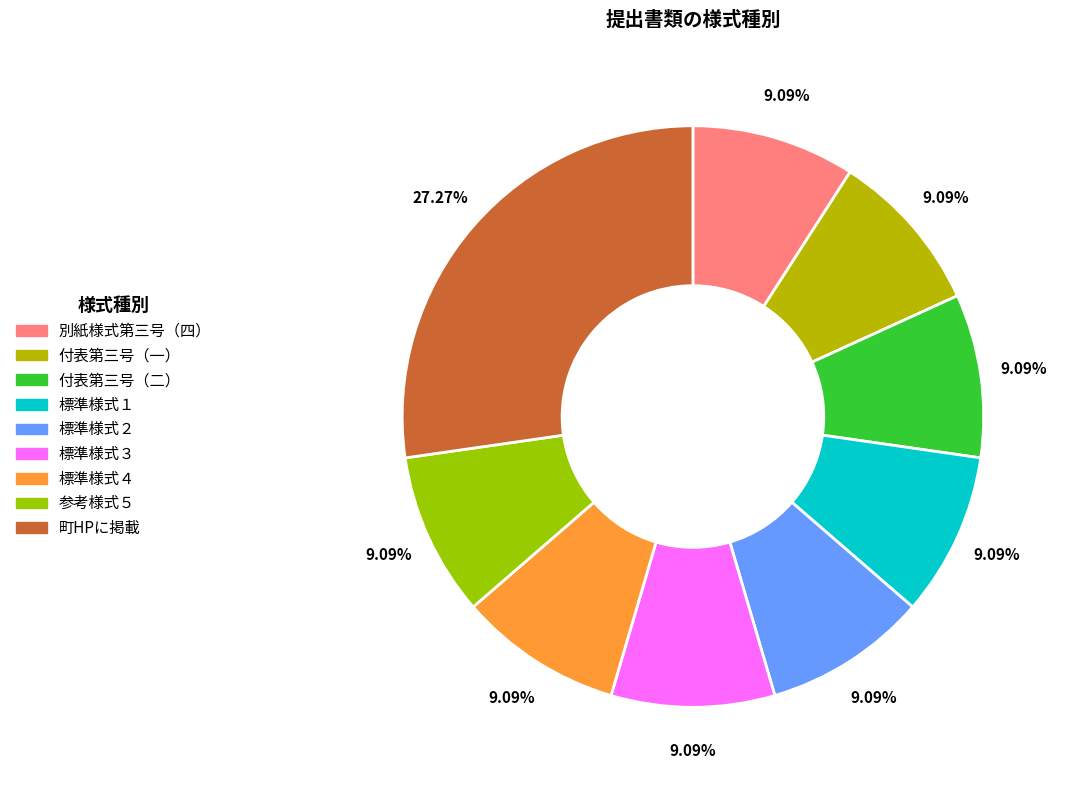

How many slices are in this pie chart?

9